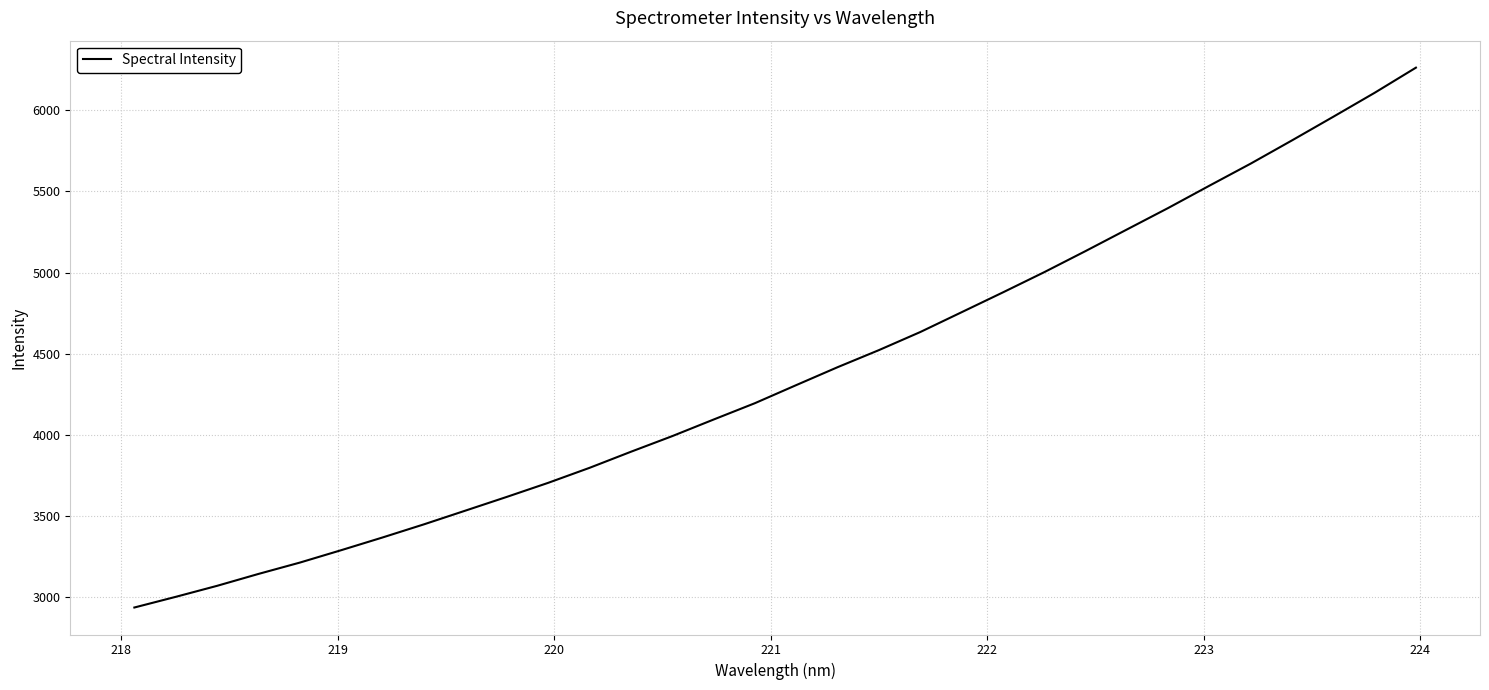

What is the difference between the maximum and minimum values?

3327.2